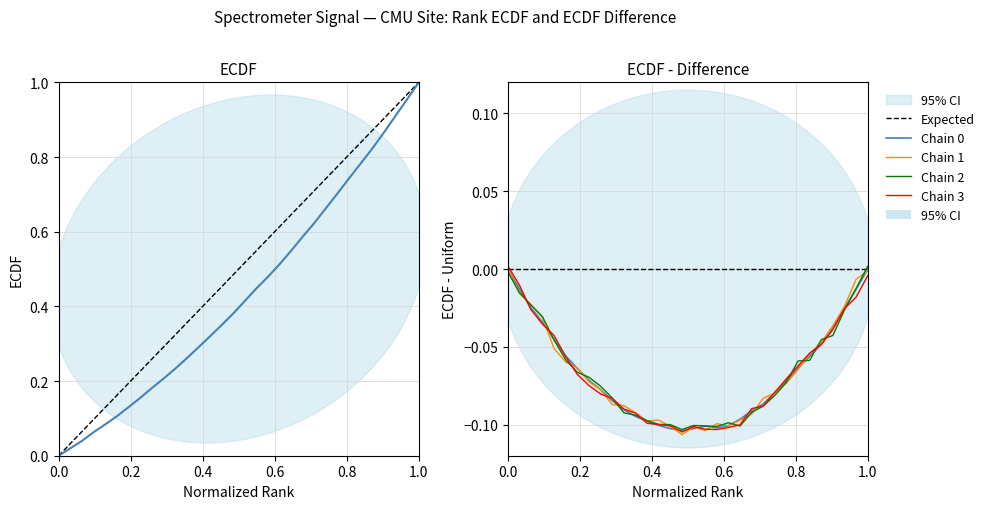

Which series has the largest range (max minus min)?

Chain 1